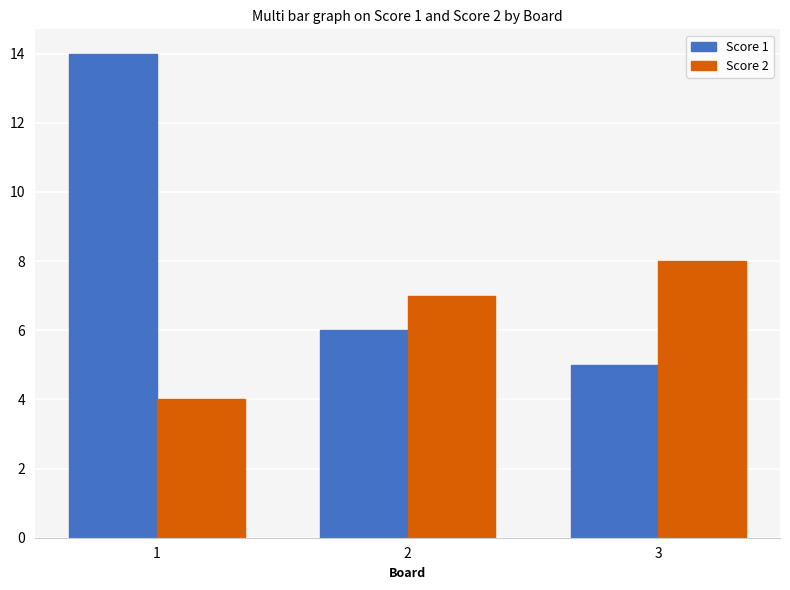

Which series has the widest spread of values?

Score 1